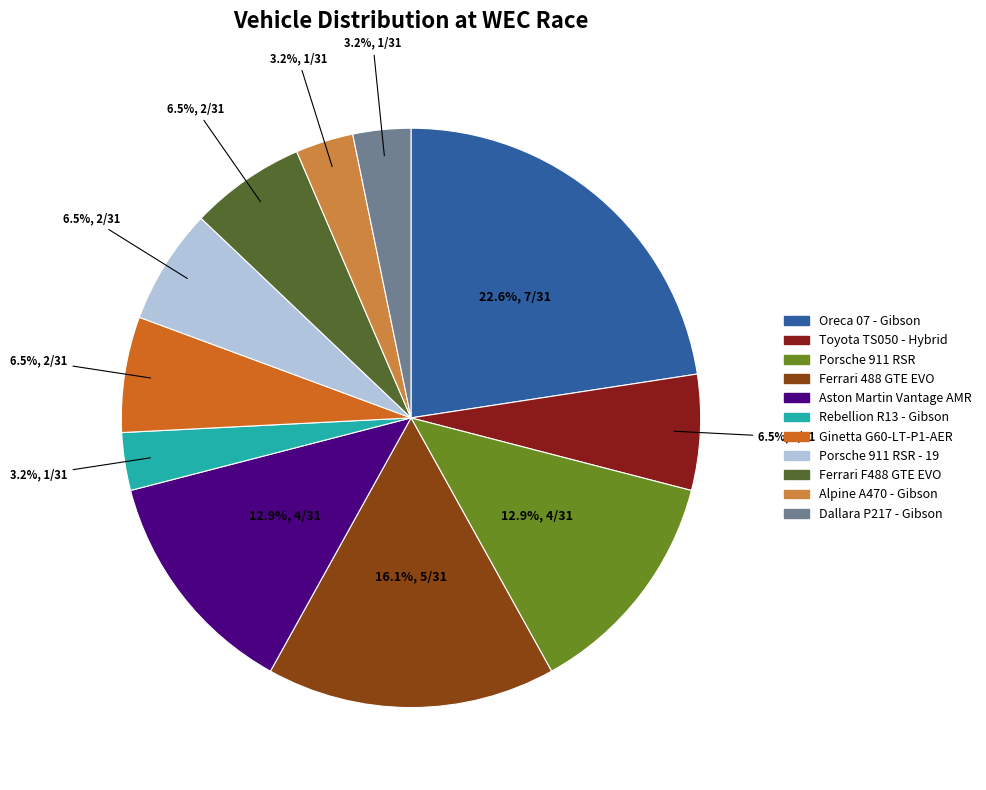

Is there a majority slice in this chart?

No